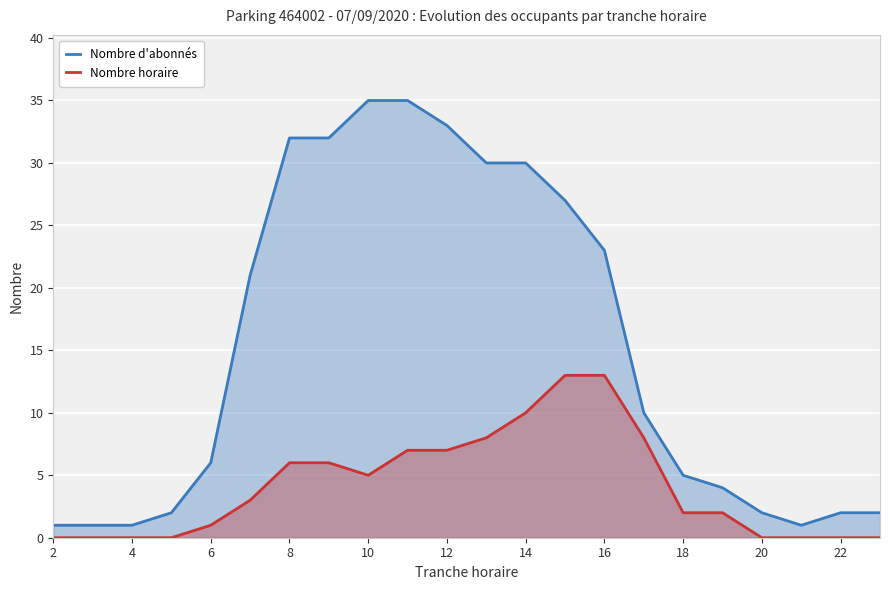

What is the lowest value of the Nombre d'abonnés series?

1